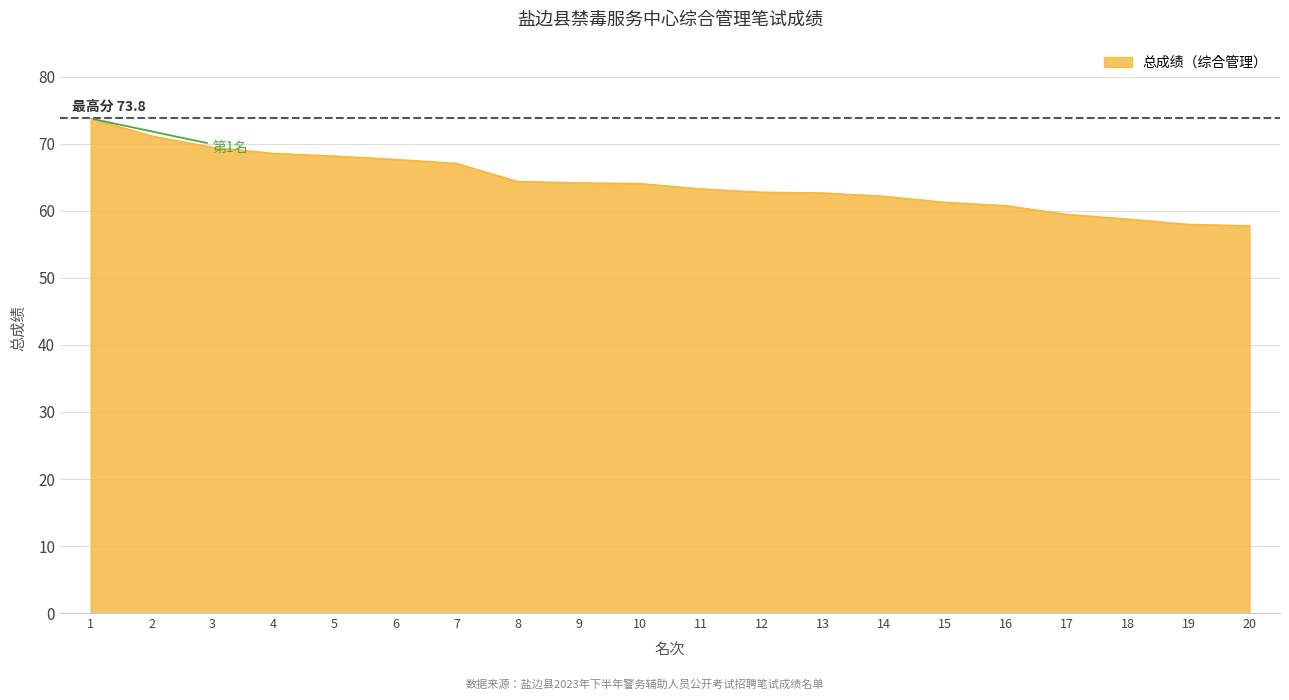

What is the greatest value displayed?

73.8